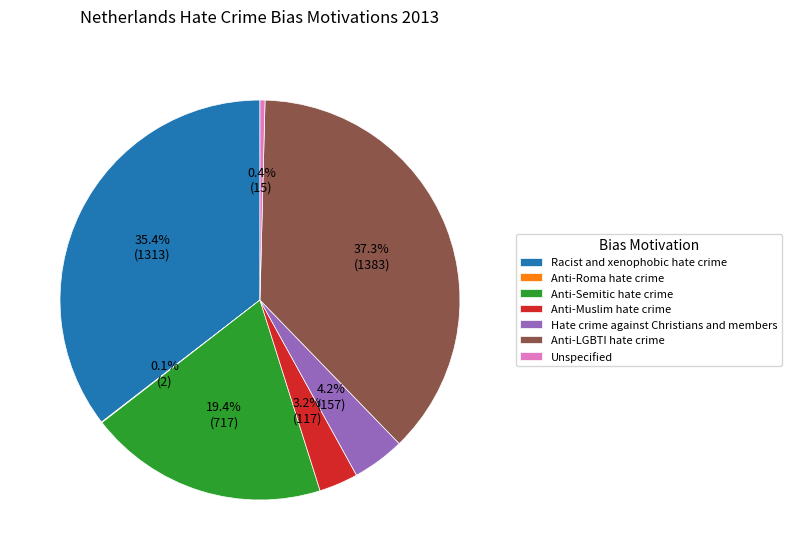

Combined, what portion of the pie is Anti-Muslim hate crime and Unspecified?

3.6%